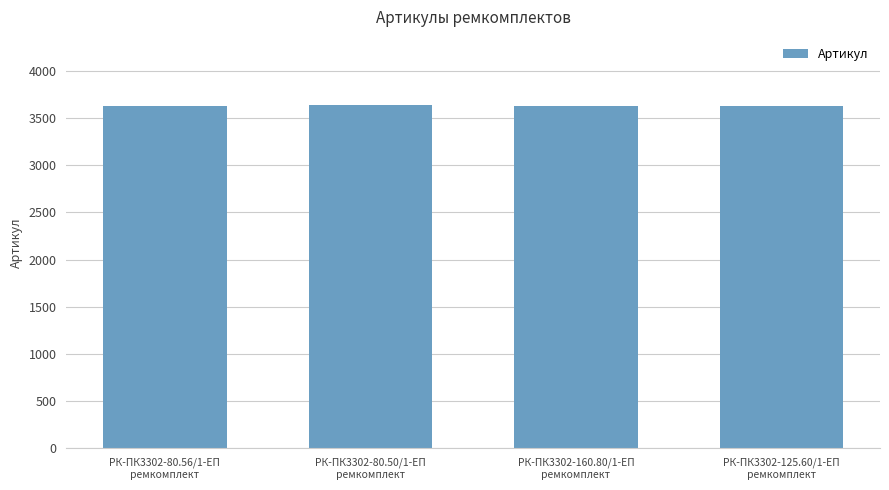

What is the value of the 2nd bar from the left?

3635